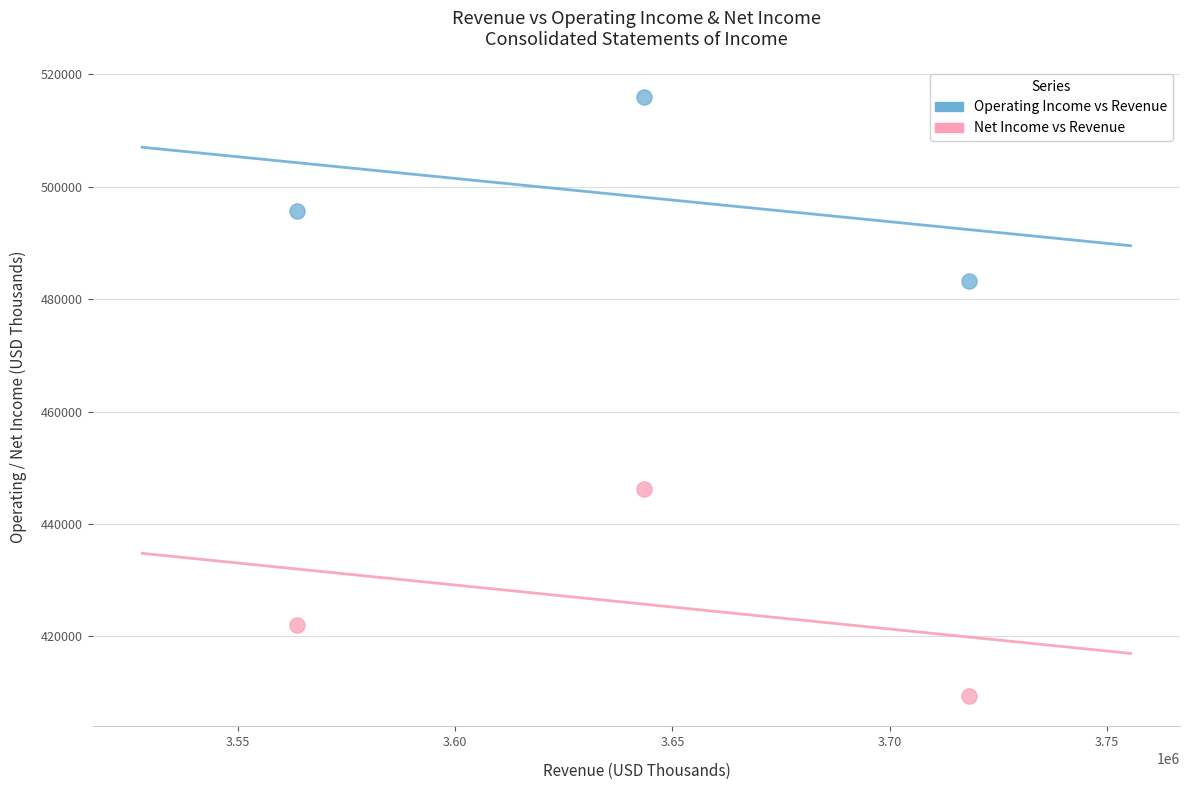

Across all series, what Y value is closest to 462639?

446163